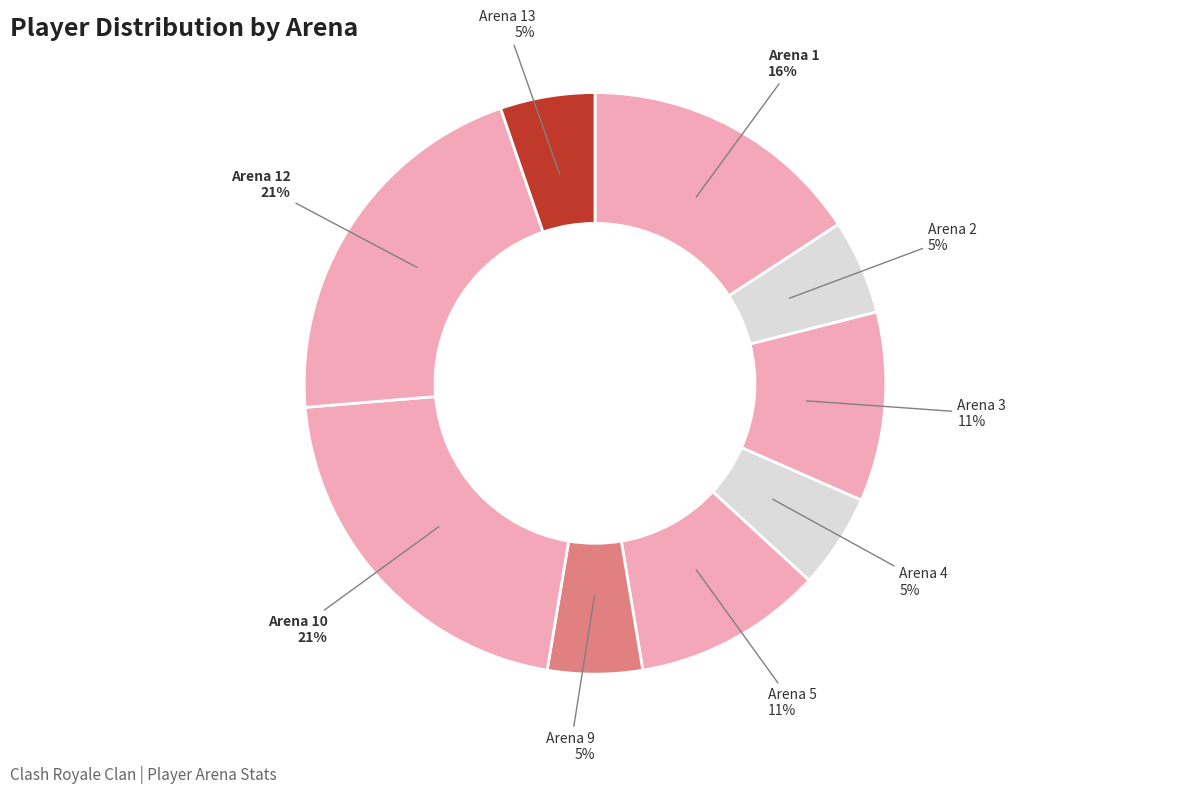

To the nearest percent, what is the combined percentage of Arena 1 and Arena 13?

21%